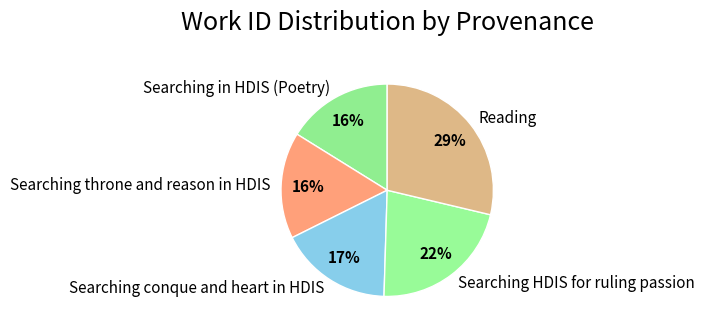

What is the largest slice in the pie chart?

Reading